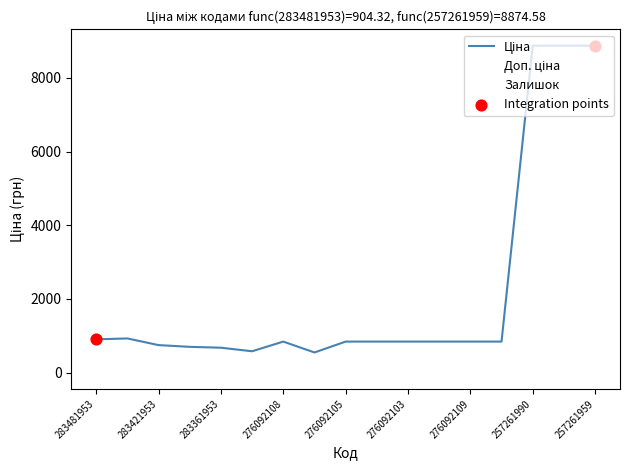

What is the highest value of the Залишок series?

446.0